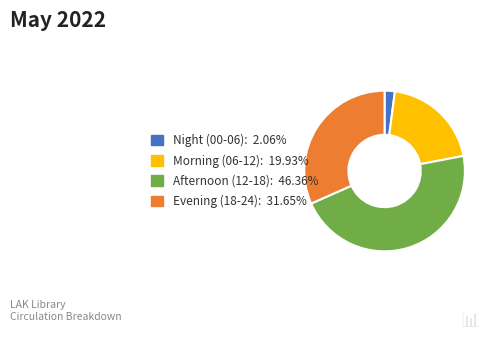

Is there a majority slice in this chart?

No